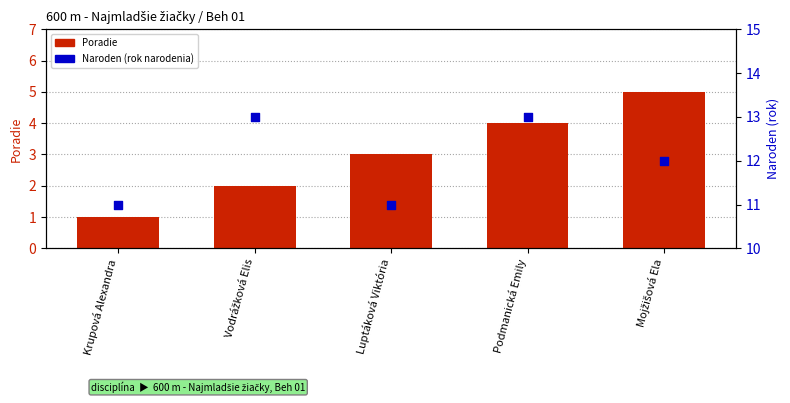

Which series reaches the minimum Y coordinate?

Poradie